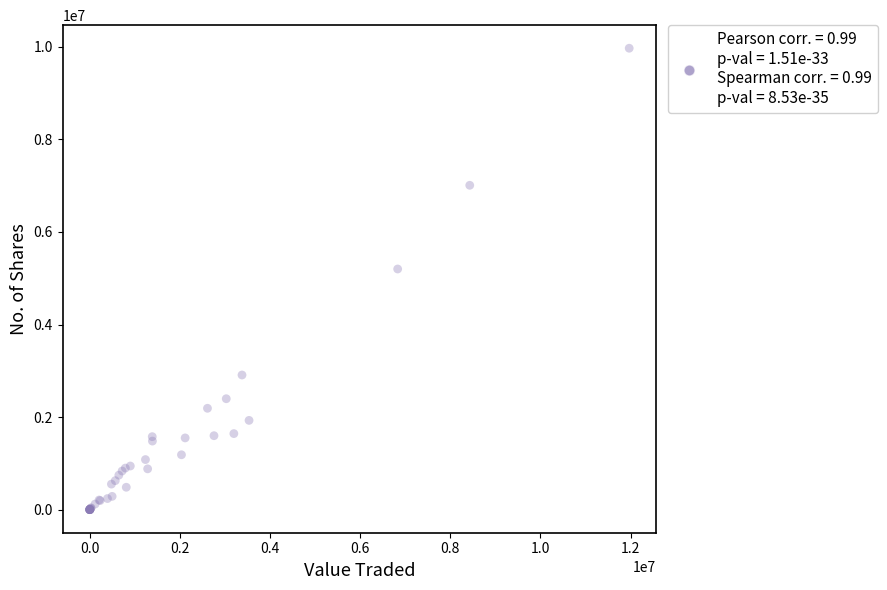

What Y value in the scatter plot is closest to 4984259?

5199249